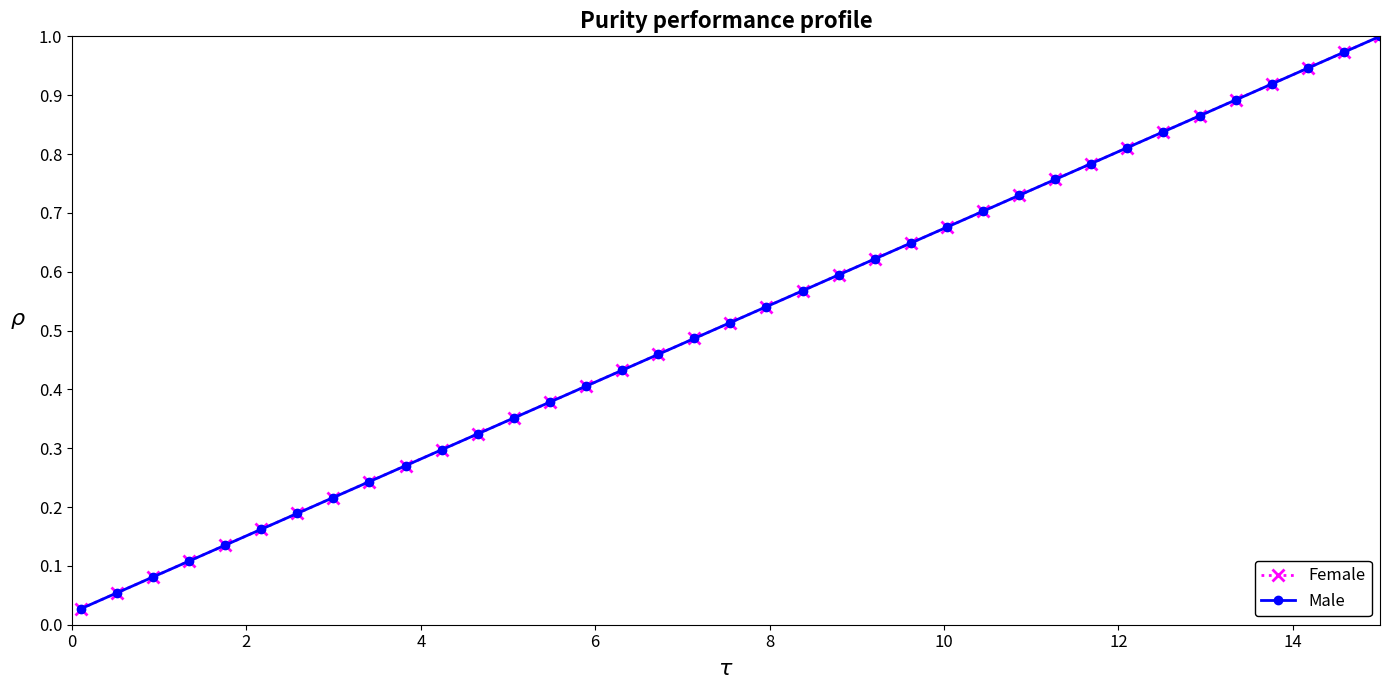

How many lines are shown in the chart?

2